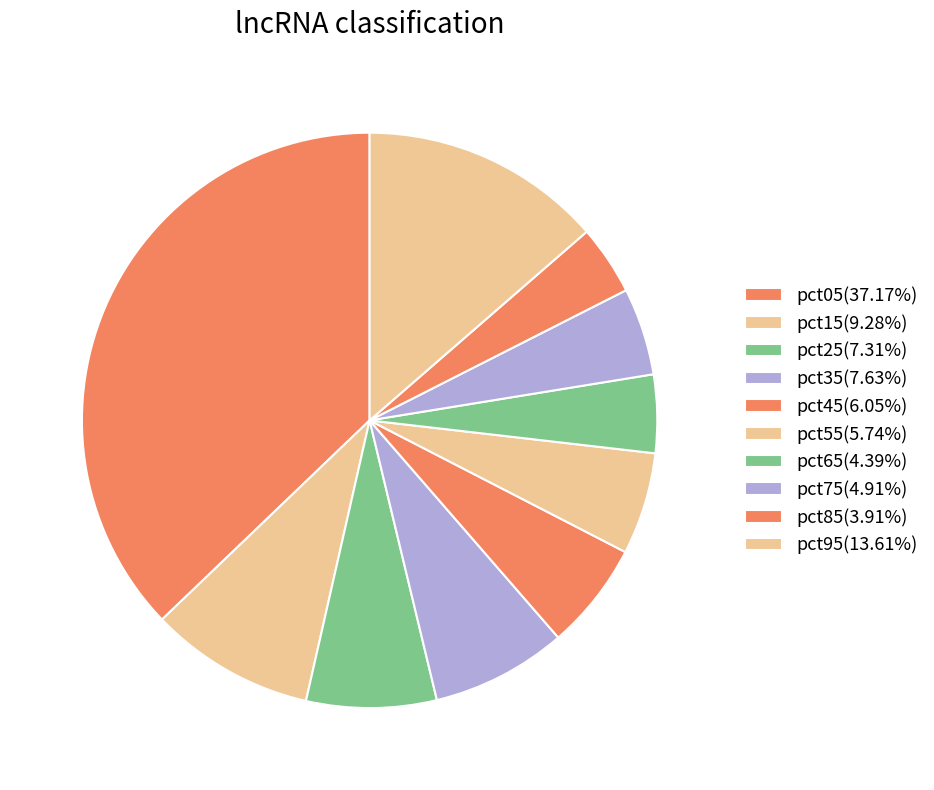

How many slices are in this pie chart?

10